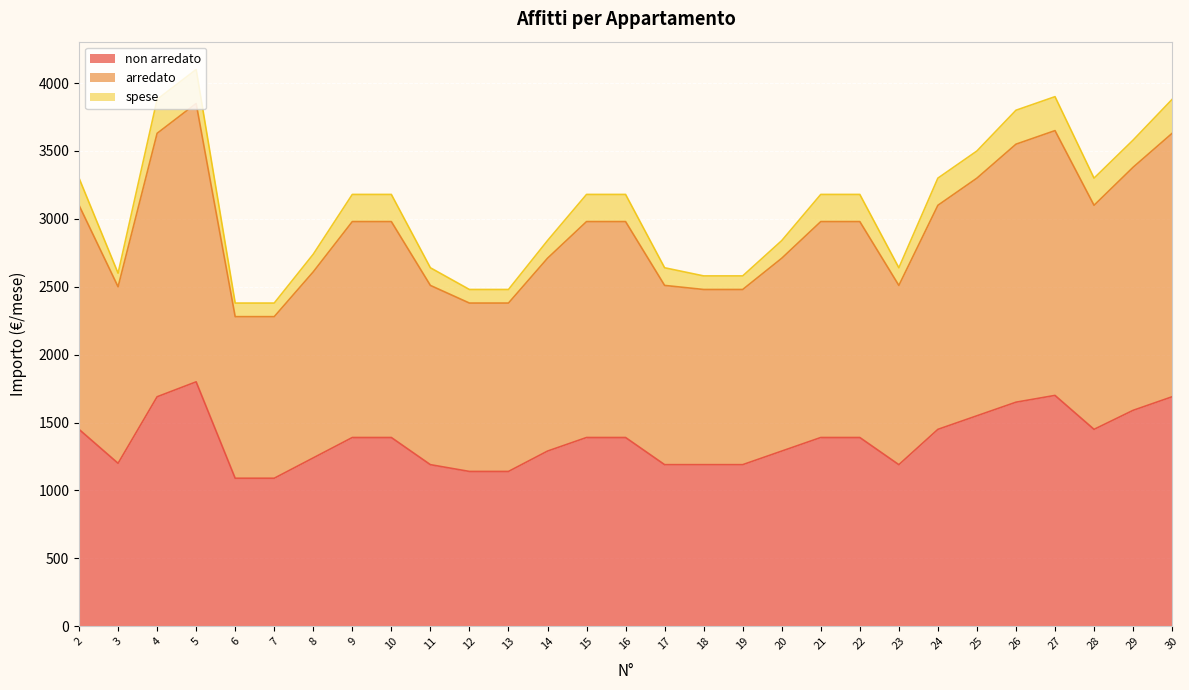

What are all the series names shown in the legend?

non arredato, arredato, spese